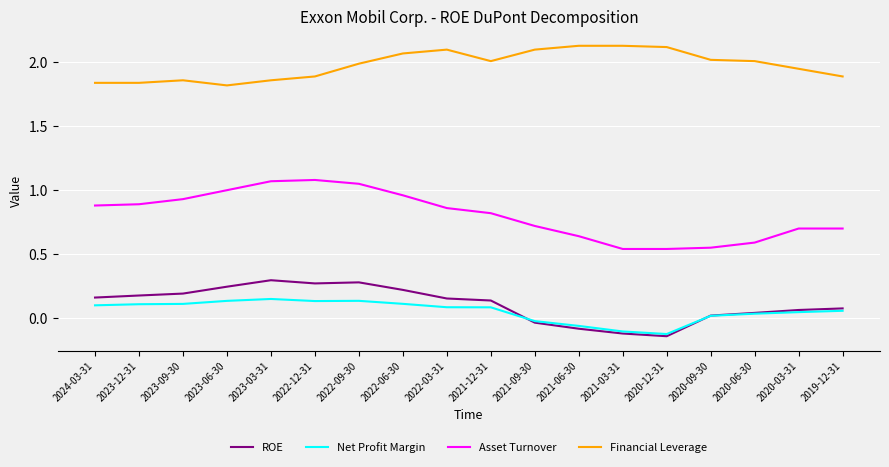

The value of ROE at 2023-09-30 is 0.3. True or false?

False